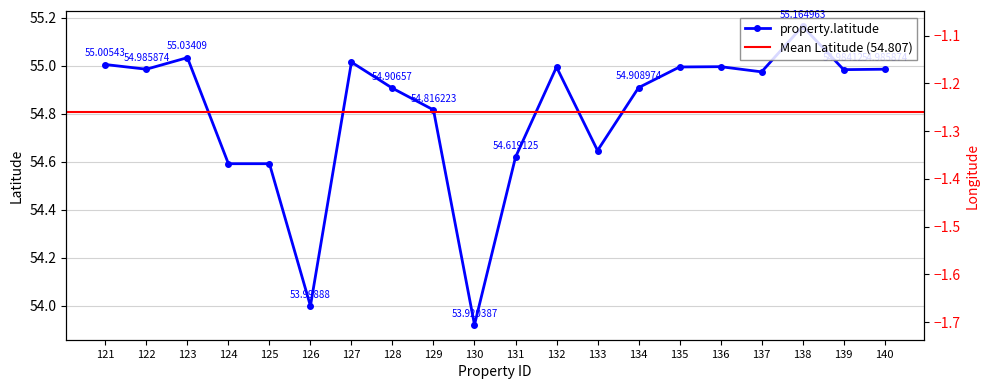

Where is property.longitude nearest to the value -1?

130